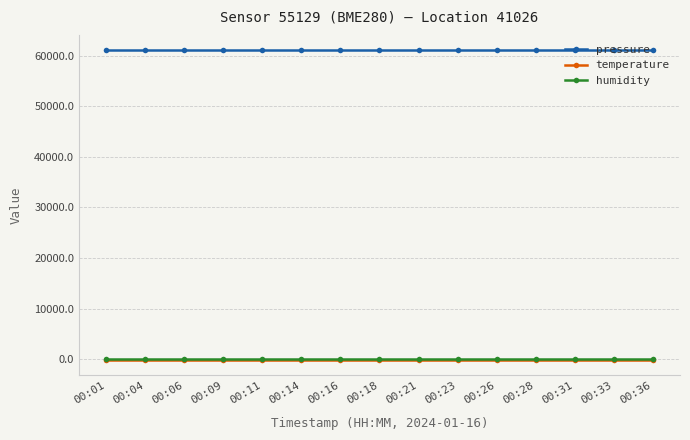

Reading left to right, list all the values displayed in this chart.

pressure: 61025.0	61025.0	61025.0	61025.0	61025.0	61025.0	61025.0	61025.0	61025.0	61025.0	61025.0	61025.0	61025.0	61025.0	61025.0
temperature: -142.8	-142.8	-142.8	-142.8	-142.8	-142.8	-142.8	-142.8	-142.8	-142.8	-142.8	-142.8	-142.8	-142.8	-142.8
humidity: 100.0	100.0	100.0	100.0	100.0	100.0	100.0	100.0	100.0	100.0	100.0	100.0	100.0	100.0	100.0